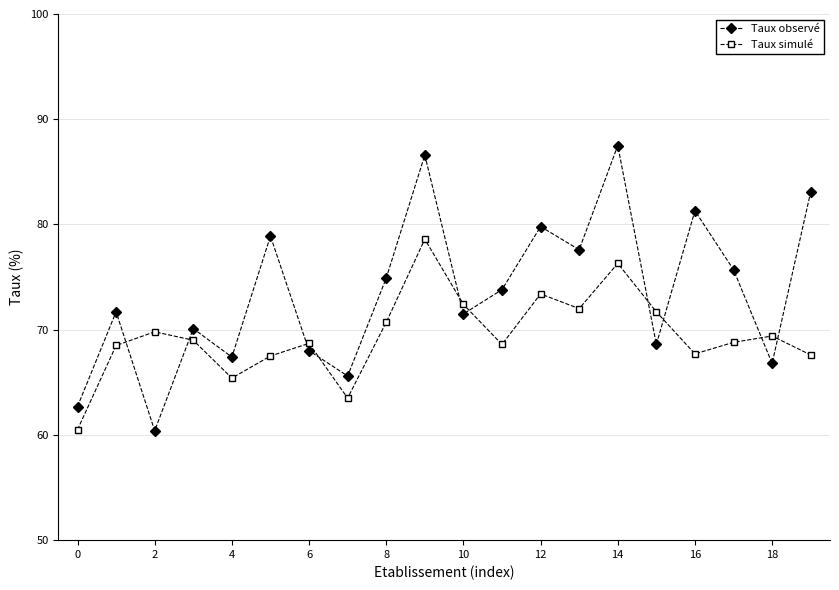

What are all the series names shown in the legend?

Taux observé, Taux simulé